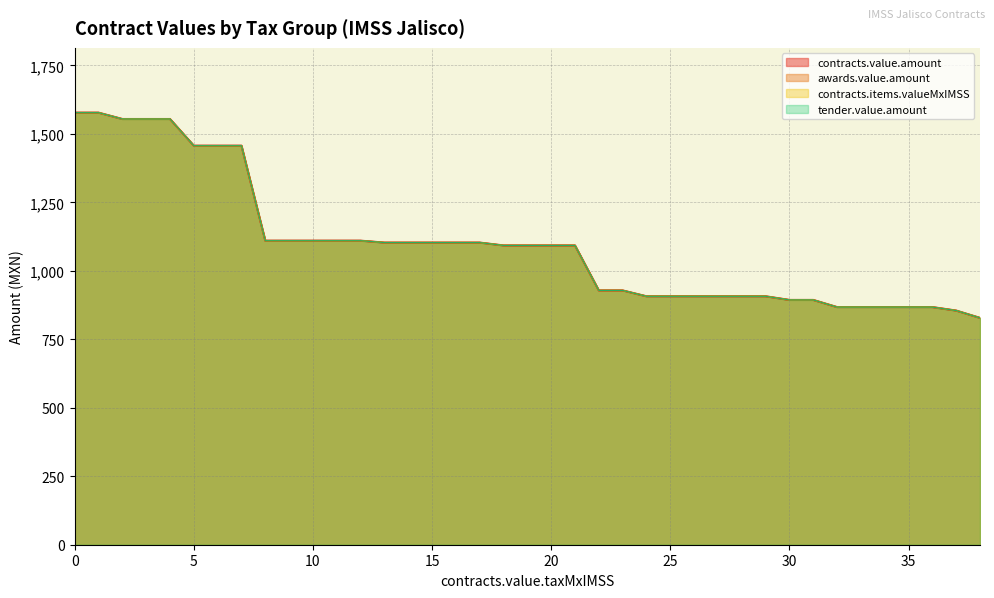

Which series has the widest spread of values?

contracts.value.amount